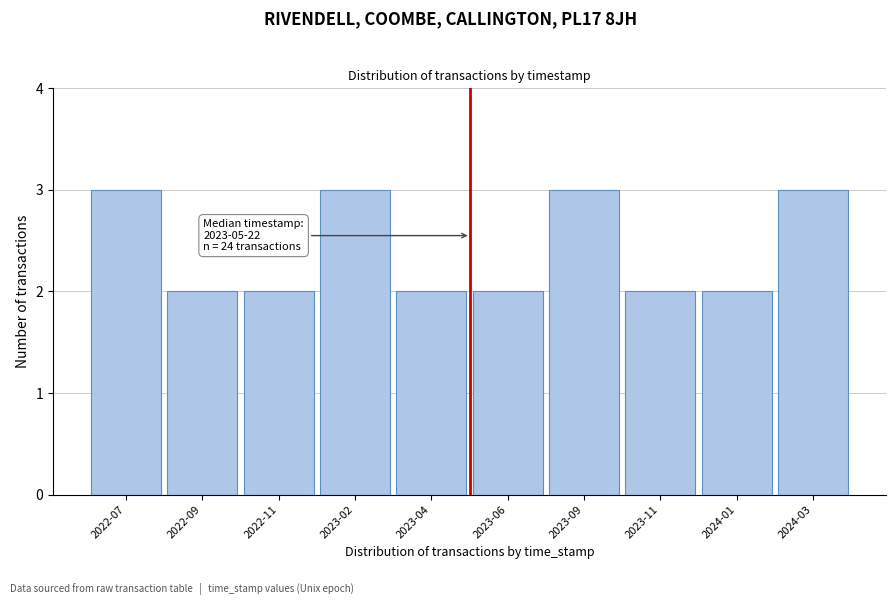

Reading left to right, what are all the values shown in this chart?

3	2	2	3	2	2	3	2	2	3